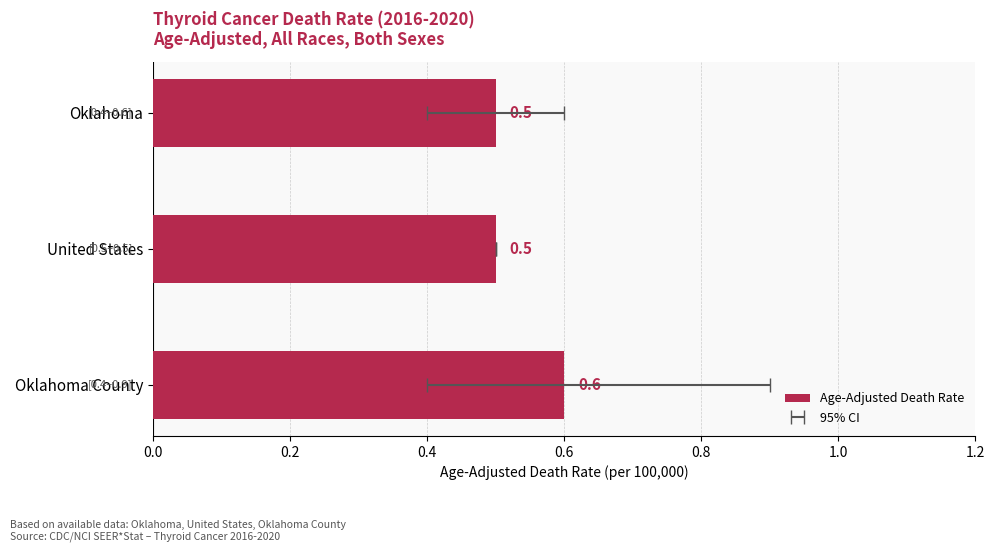

Reading left to right, list all the values displayed in this chart.

0.5	0.5	0.6